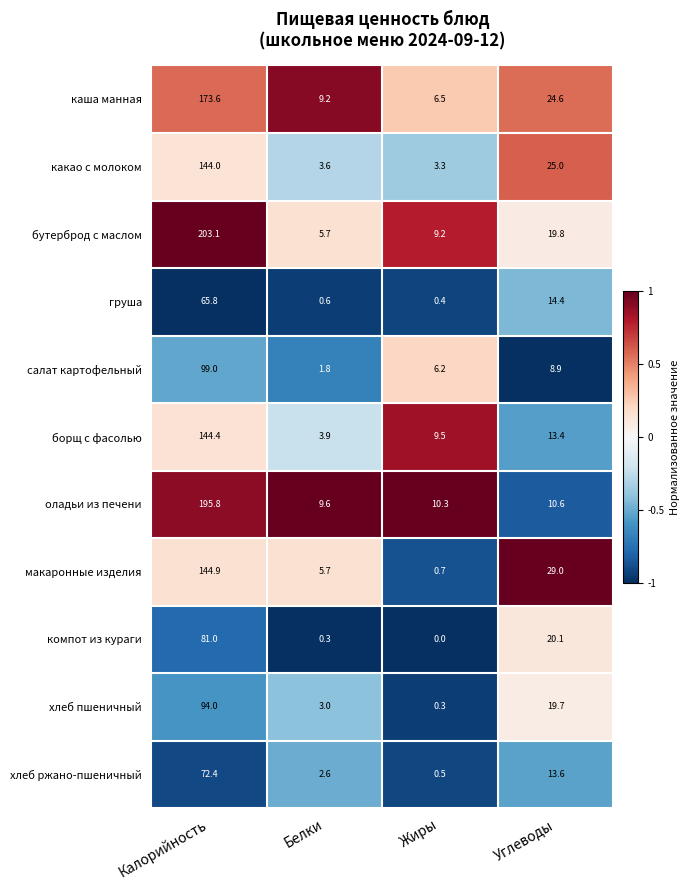

Which series has the largest total across all categories?

бутерброд с маслом